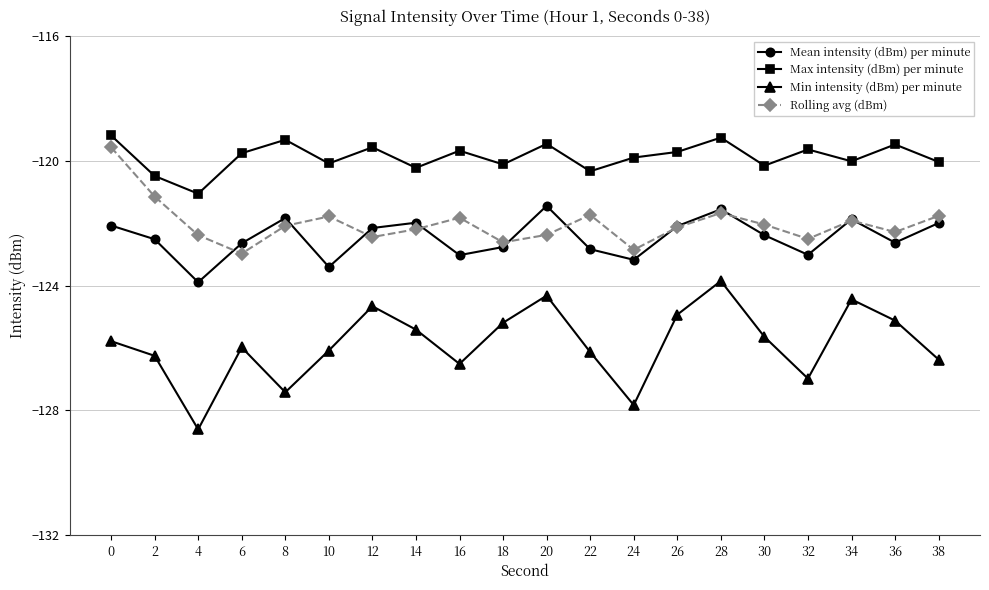

What is the value of the Mean intensity (dBm) per minute point at the 4th from the left?

-122.6